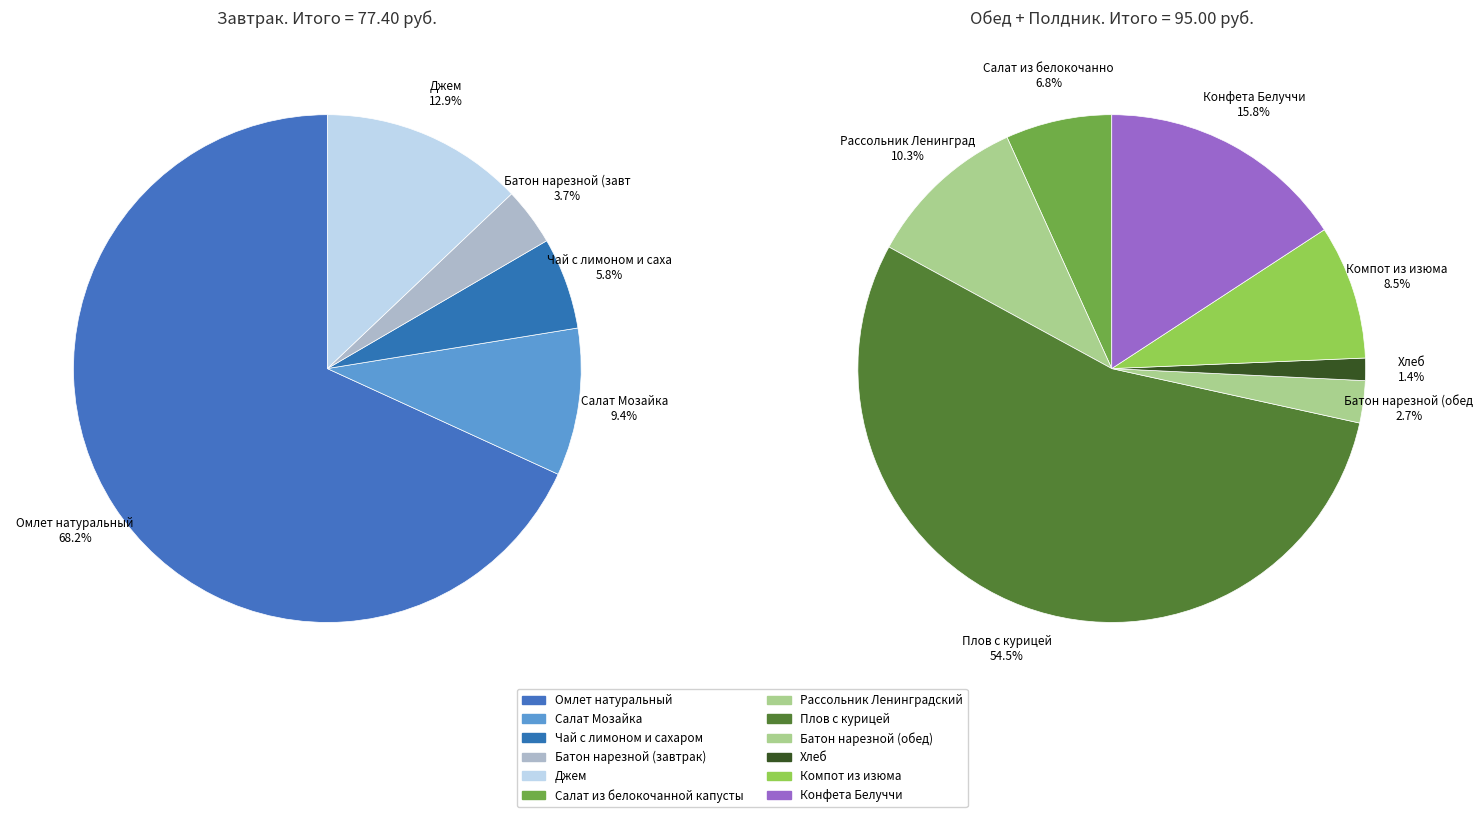

Rank the categories by value from lowest to highest.

Хлеб, Батон нарезной (обед), Батон нарезной (завтрак), Чай с лимоном и сахаром, Салат из белокочанной капусты, Салат Мозайка, Компот из изюма, Рассольник Ленинградский, Джем, Конфета Белуччи, Плов с курицей, Омлет натуральный